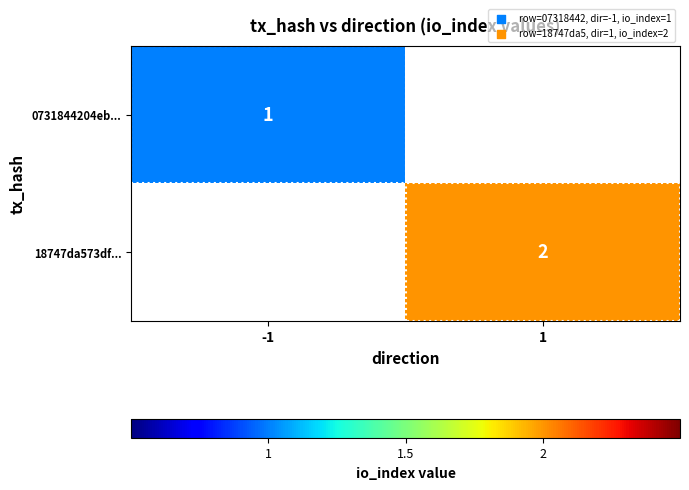

The 18747da573df... series shows 1 at 1. True or false?

False